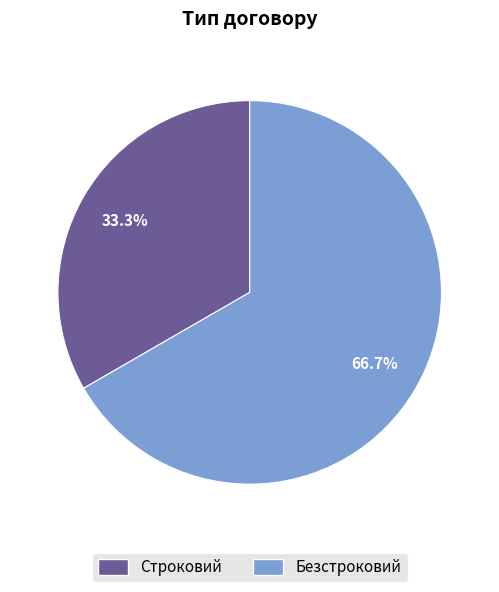

What is the ratio of the value at Строковий to the value at Безстроковий?

0.5